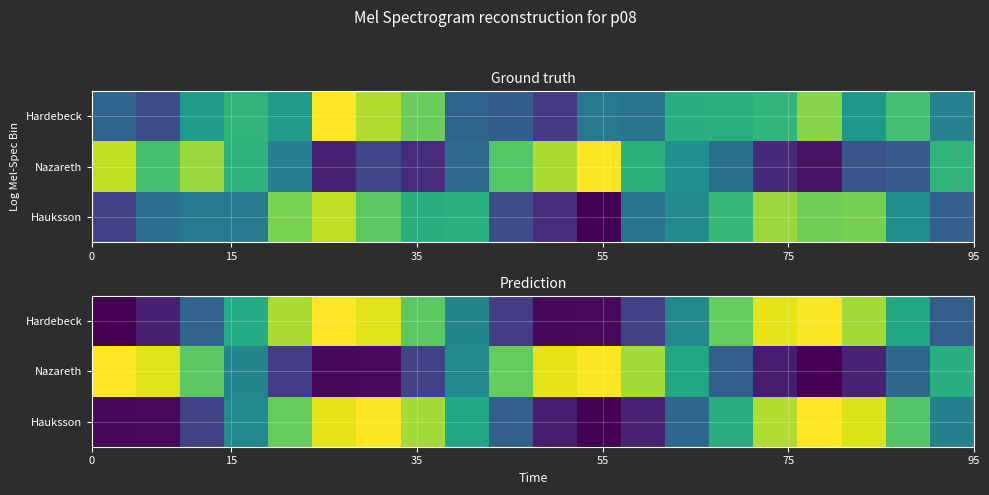

At how many categories does at least one series exceed 814?

12